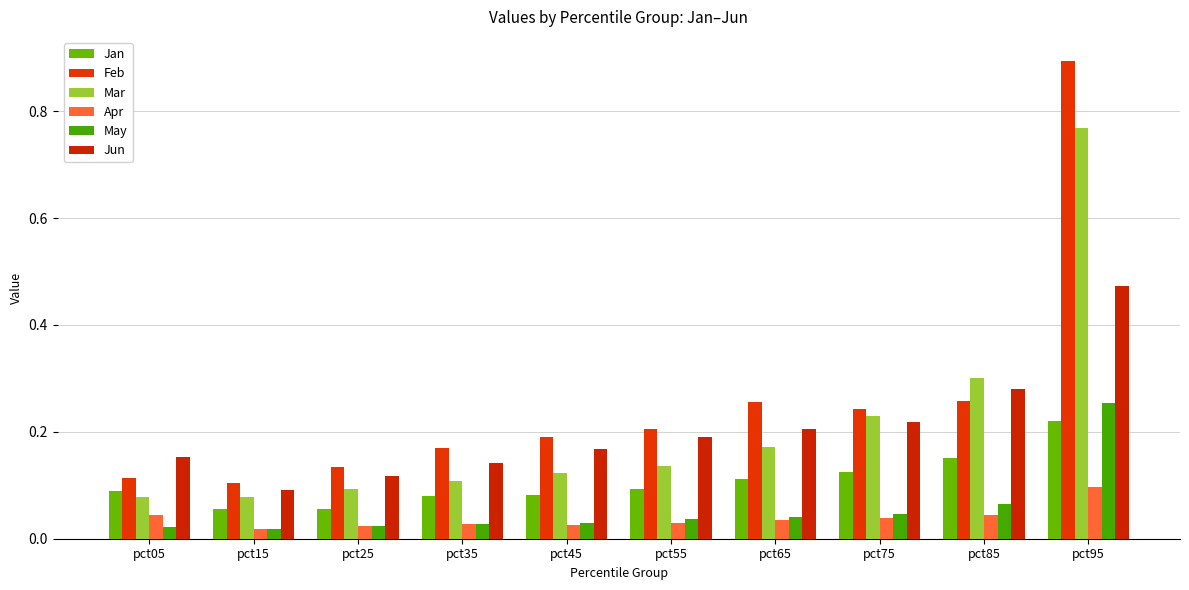

How many data points does each series have?

10